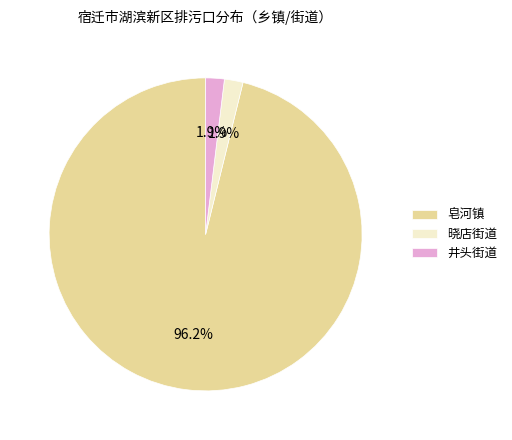

To the nearest percent, what is the difference between the largest and smallest slice percentages?

94%